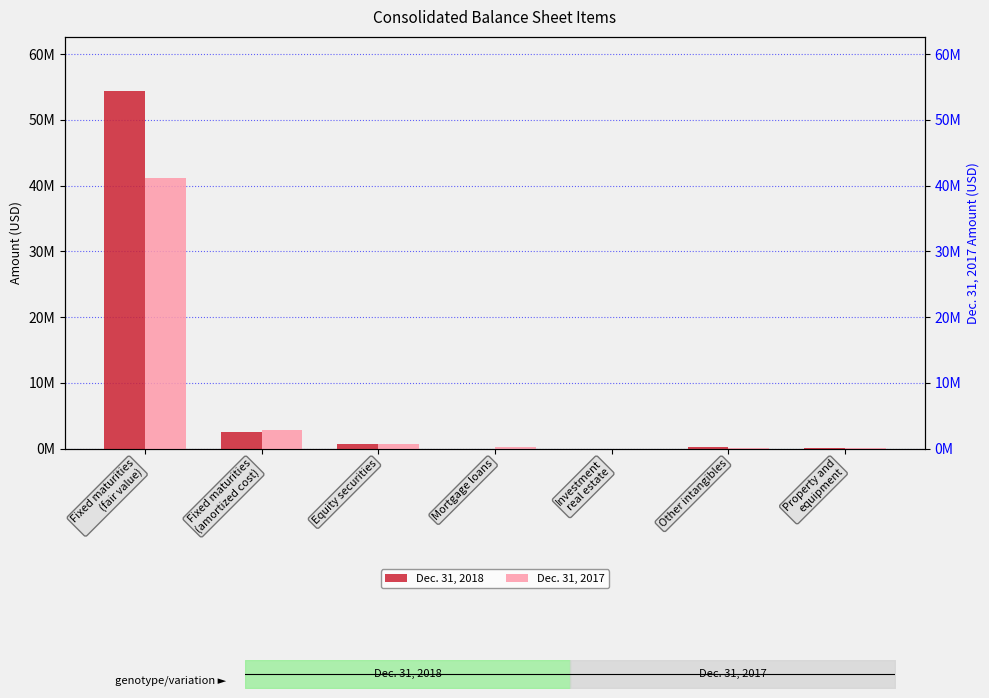

Is it true that Dec. 31, 2017 equals 1128330 at Equity securities?

False